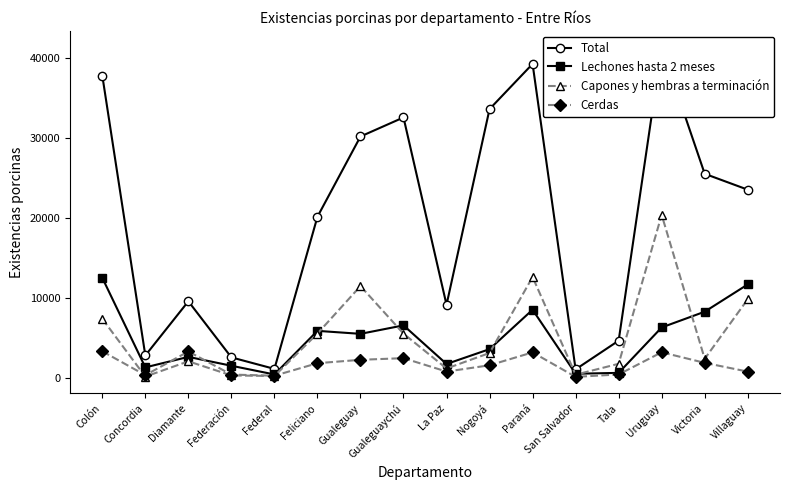

What is the value of the Lechones hasta 2 meses point at the 16th from the left?

11644